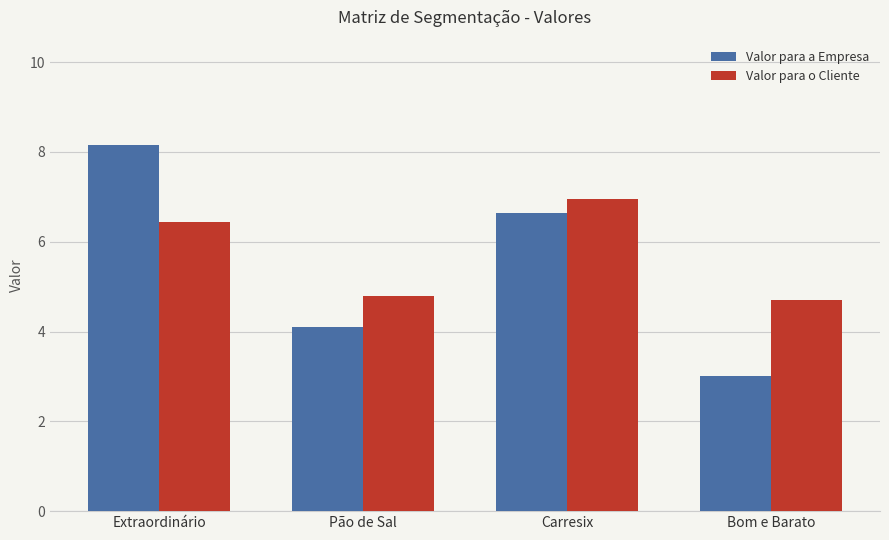

What is the minimum value for Valor para o Cliente?

4.7